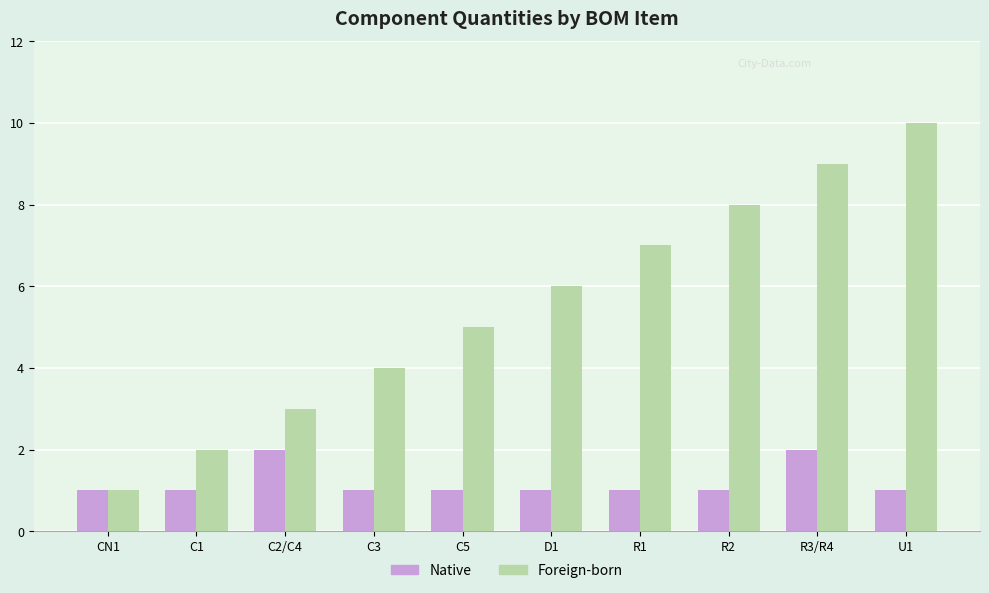

What is the label of the 1st bar from the left?

CN1